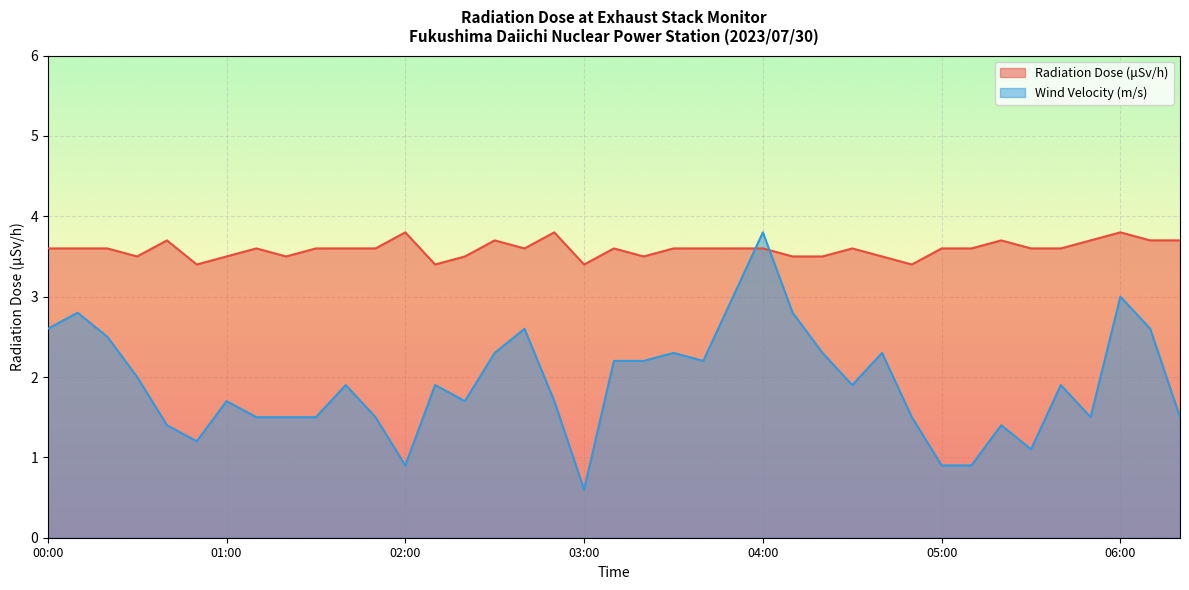

What is the value of the Radiation Dose (μSv/h) point at the 6th from the left?

3.4